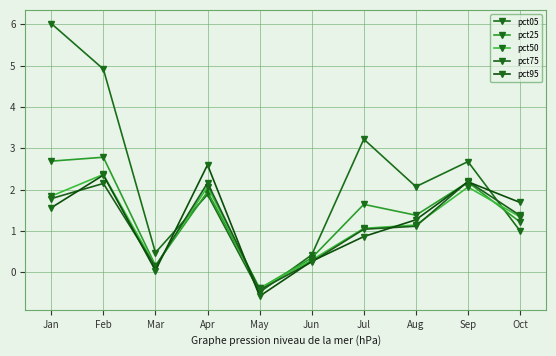

Between Feb and May, which is larger?

Feb